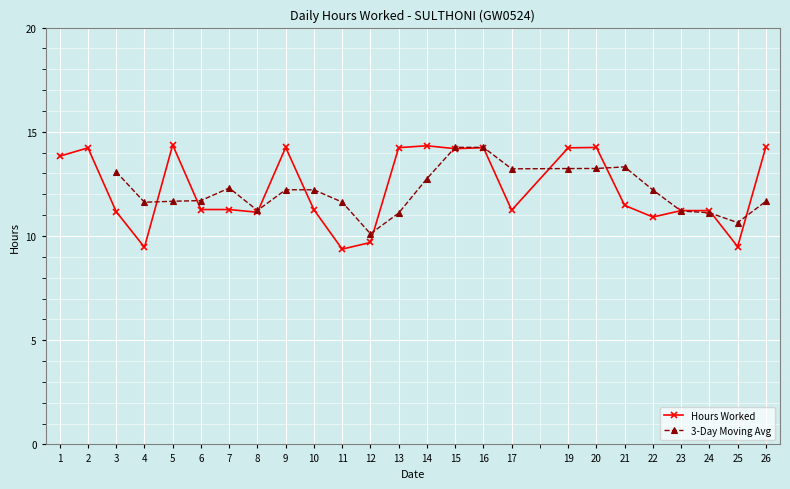

At which label does the data first exceed 11?

1